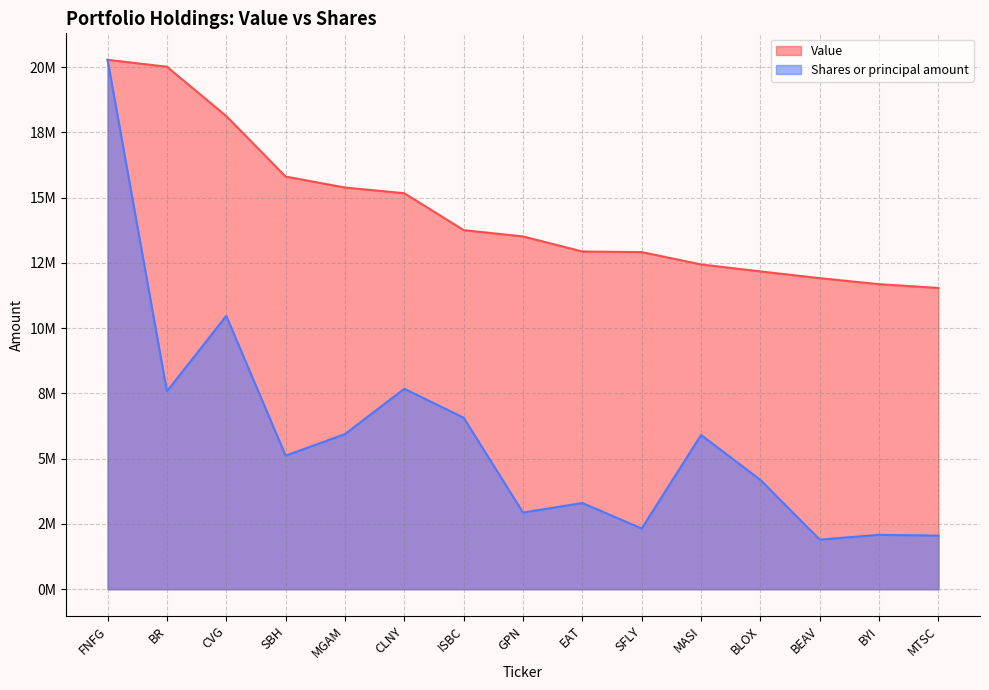

What is the difference between the Value values at EAT and SFLY?

22000.0